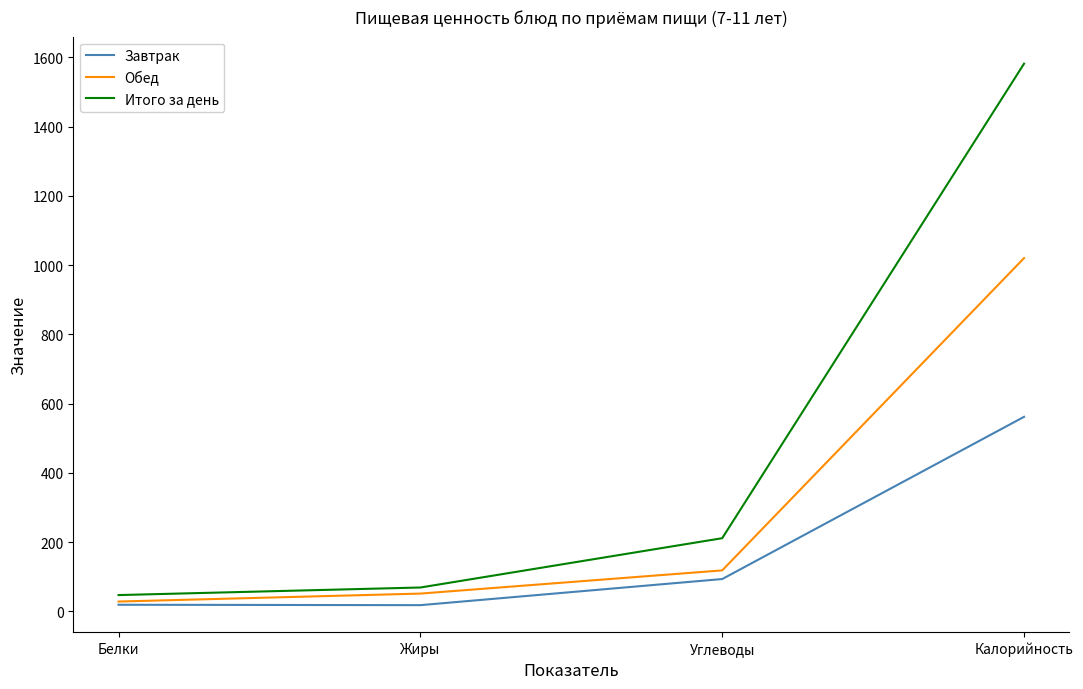

The value of Обед at Углеводы is 49.8. True or false?

False